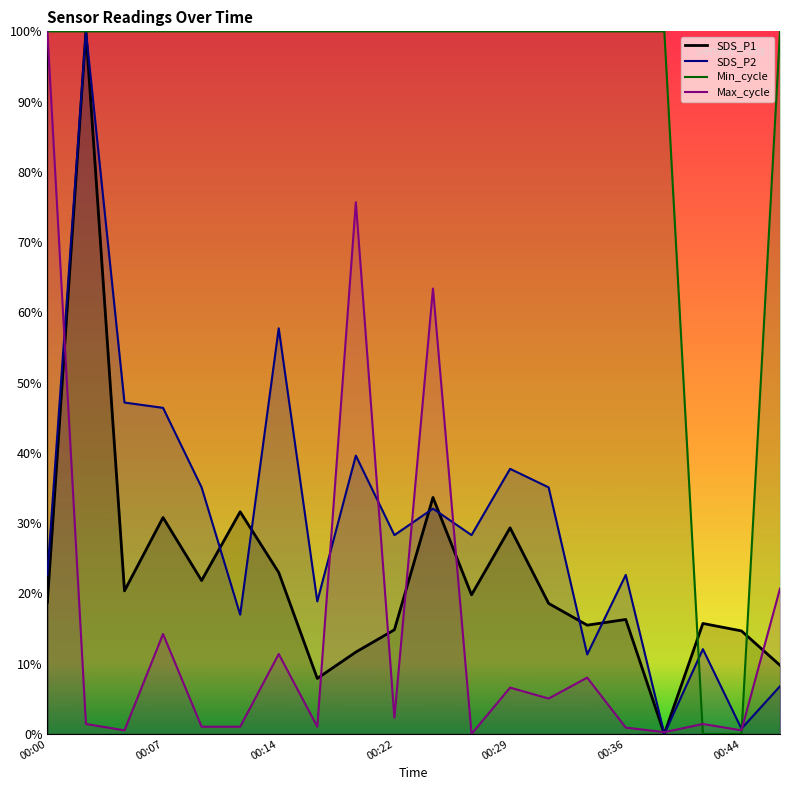

Between which two adjacent categories do Min_cycle and Max_cycle first intersect?

00:39 and 00:41